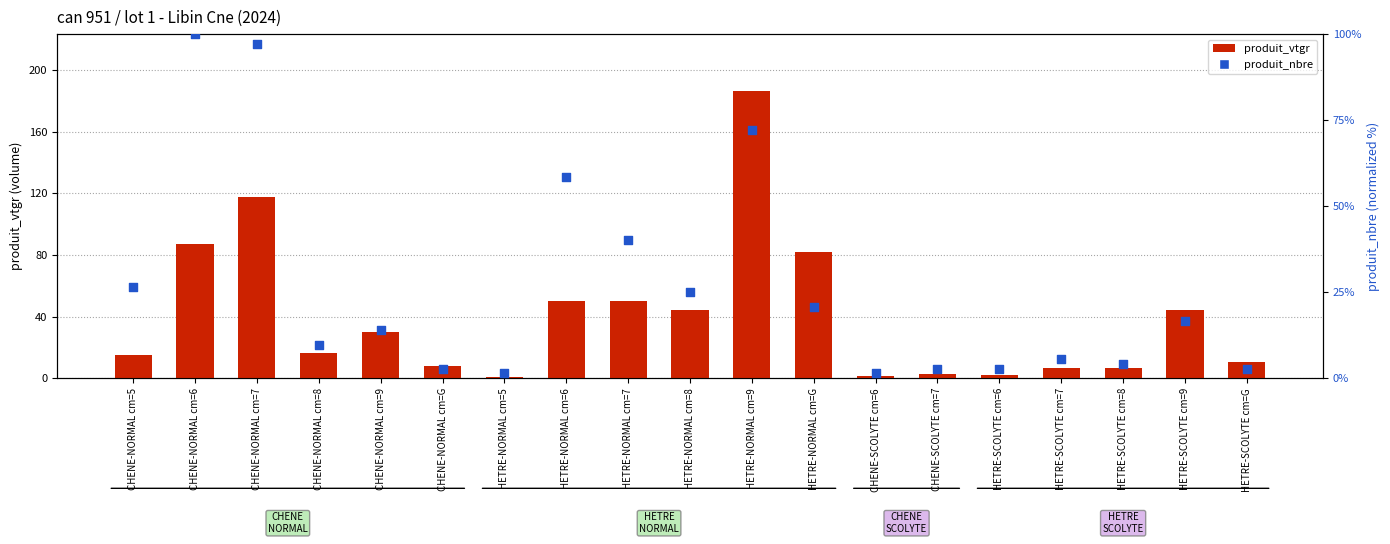

What are all the series names shown in the legend?

produit_vtgr, produit_nbre